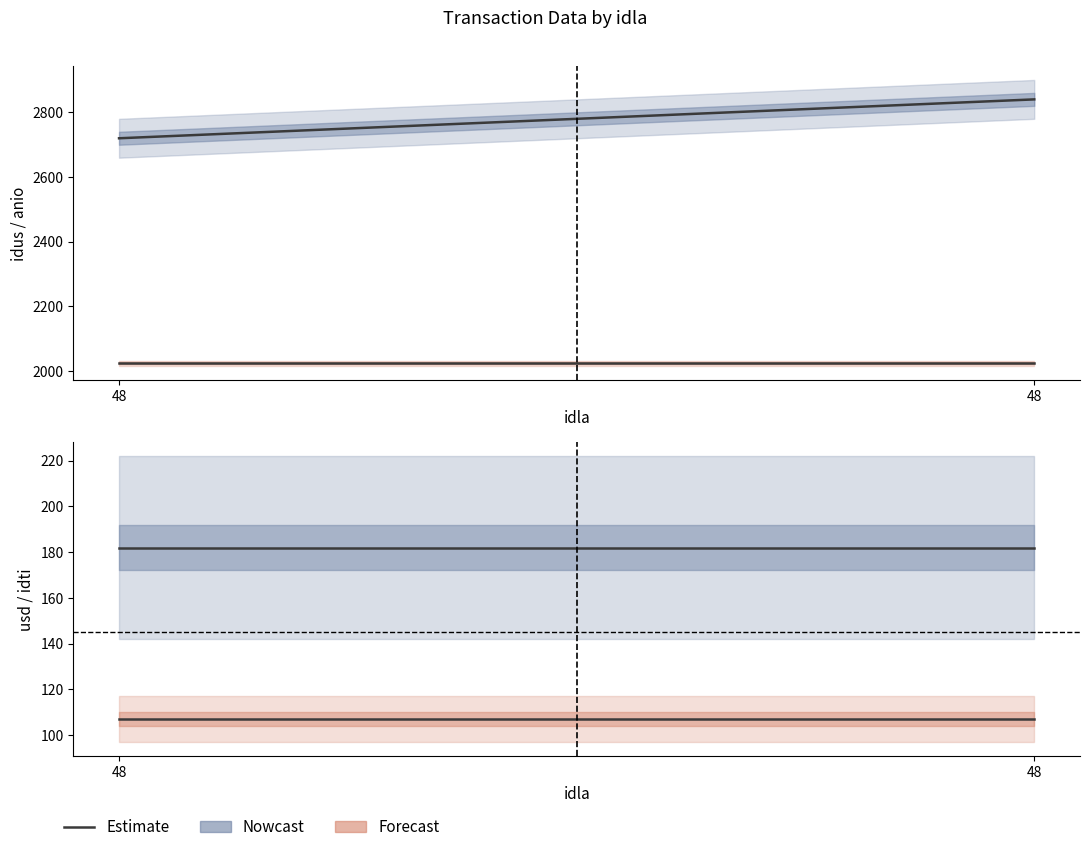

Is it true that idti equals 107 at 48?

True